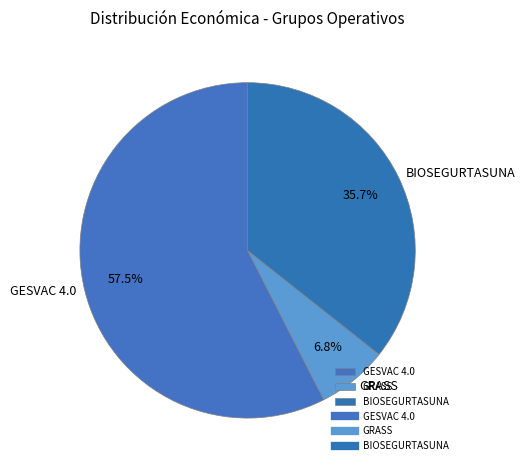

How many segments does this pie chart have?

3